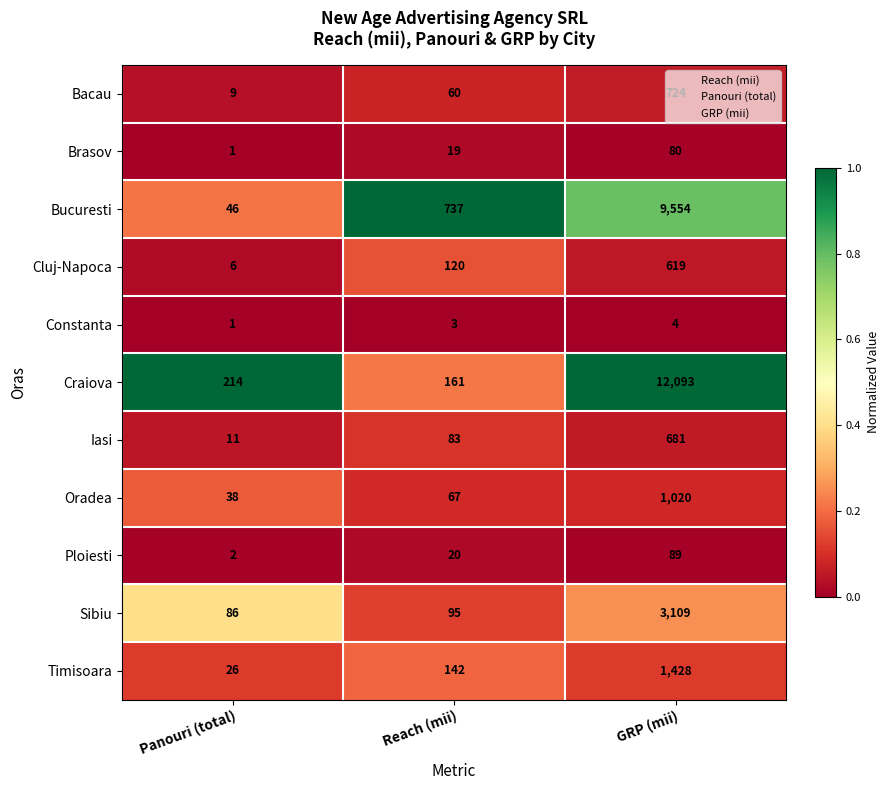

Rank the categories by Sibiu value from lowest to highest.

Panouri (total), Reach (mii), GRP (mii)